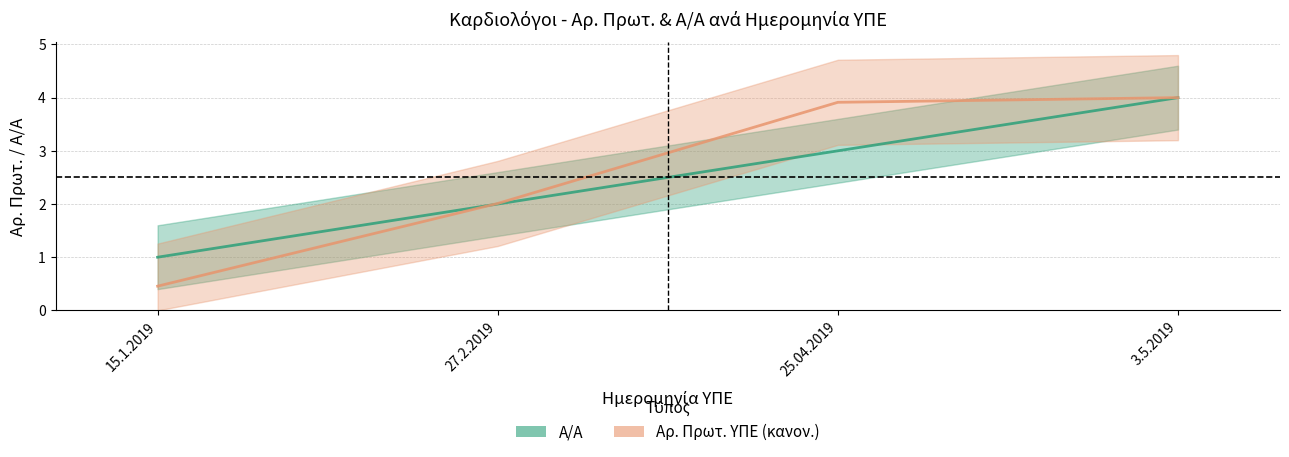

Which series has the largest range (max minus min)?

Αρ.Πρωτ. κανον.